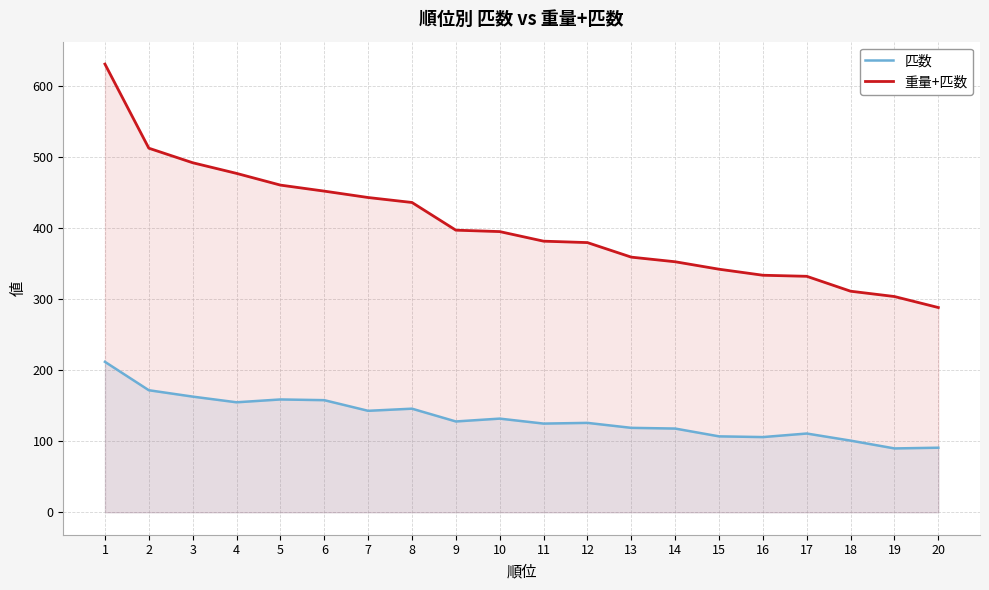

Rank the series by their maximum value, from lowest to highest.

匹数, 重量+匹数